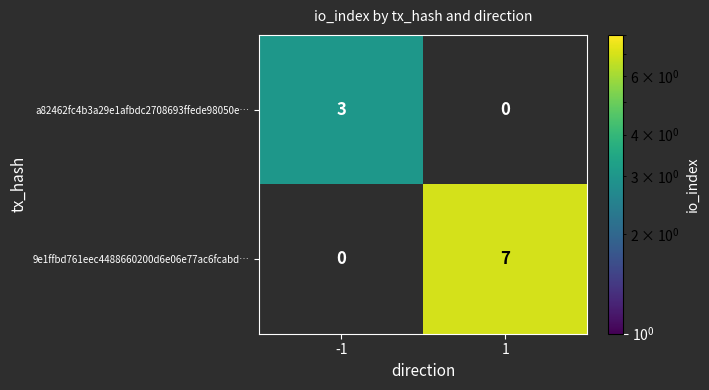

Reading left to right, extract all data points from this chart.

a82462fc4b3a29e1afbdc2708693ffede98050e…: 3	0
9e1ffbd761eec4488660200d6e06e77ac6fcabd…: 0	7